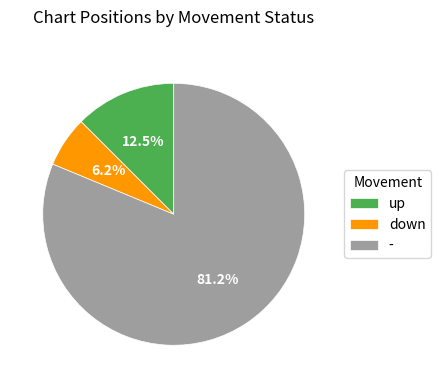

What is the largest slice in the pie chart?

-